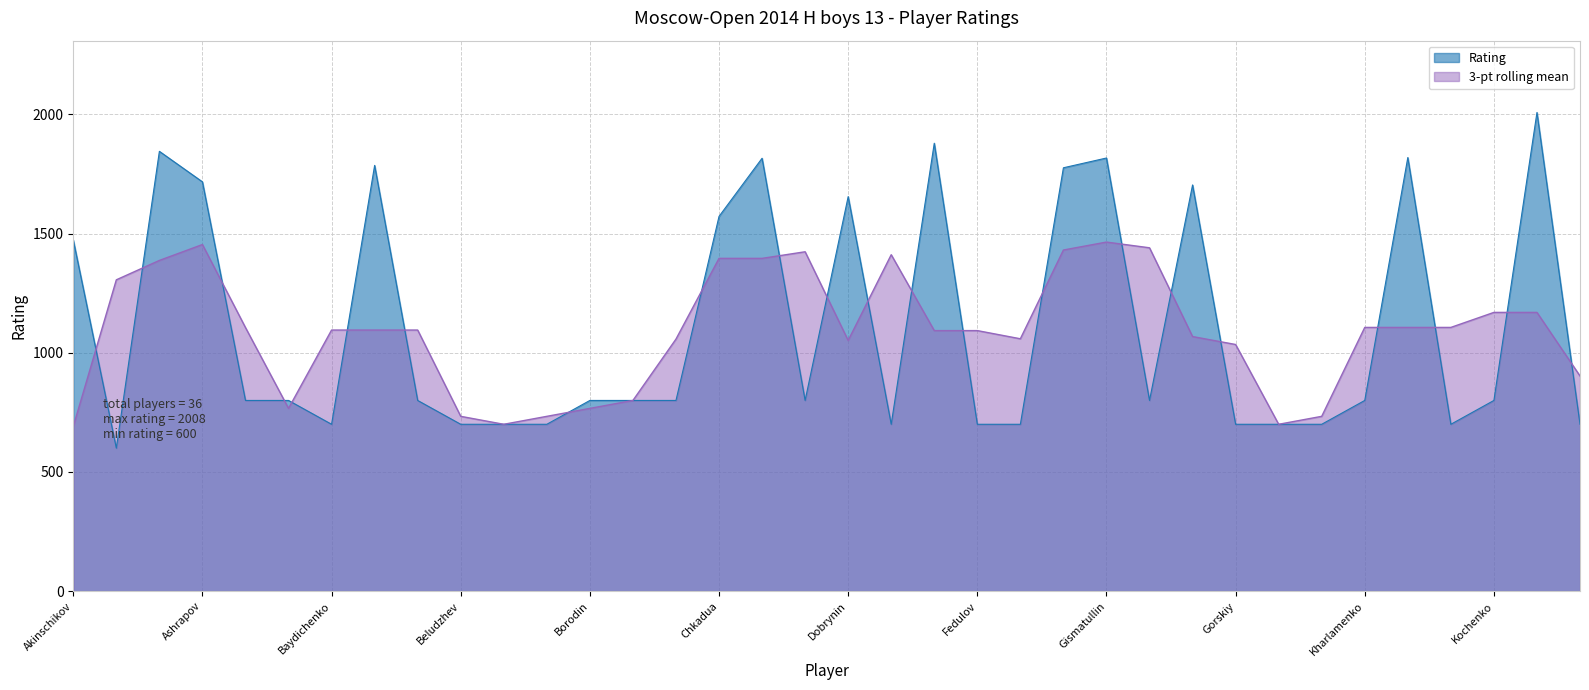

Rank the categories by value from lowest to highest.

Aminov, Baydichenko, Beludzhev, Bigvava, Borisenko, Dronov, Fedulov, Galyga, Gorskiy, Isaev, Khantimirov, Kobzev, Kononenko, Baranovskiy, Batyrkhanov, Belov, Borodin, Borzykin, Burkhanov, Davydov, Gladkih, Kharlamenko, Kochenko, Akinschikov, Chkadua, Dobrynin, Gorshkov, Ashrapov, Gasparyan, Belavin, Davtyan, Gismatullin, Klimenko, Anikin, Dubinin, Konaplev